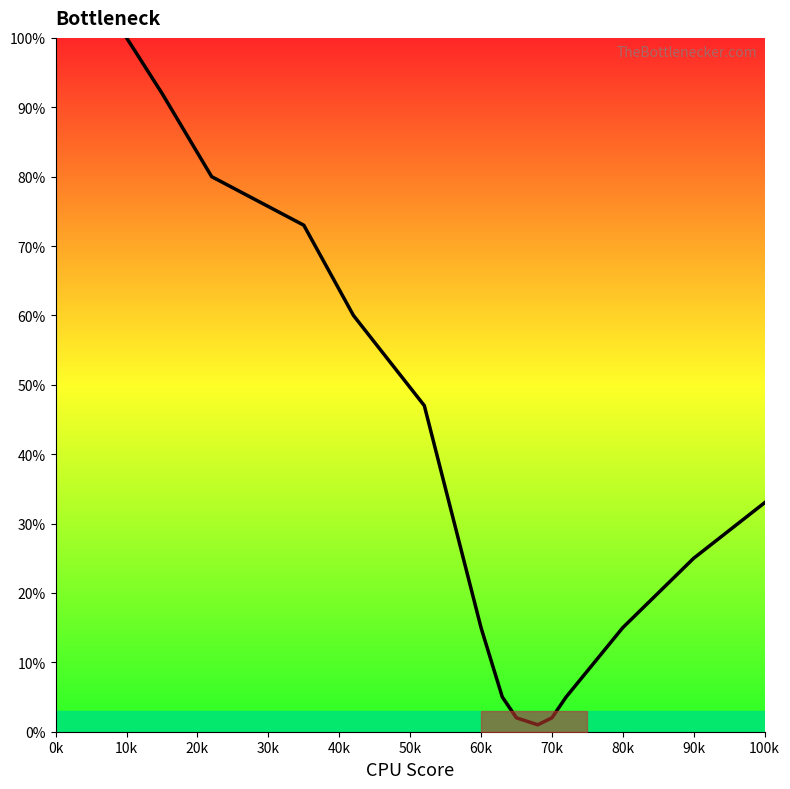

What is the greatest value displayed?

100